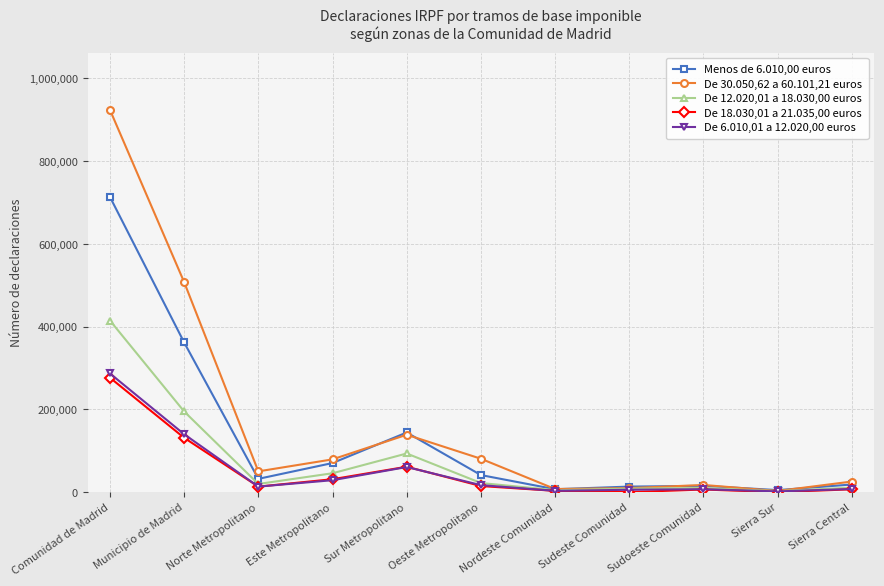

Which category has the highest value in the De 18.030,01 a 21.035,00 euros series?

Comunidad de Madrid